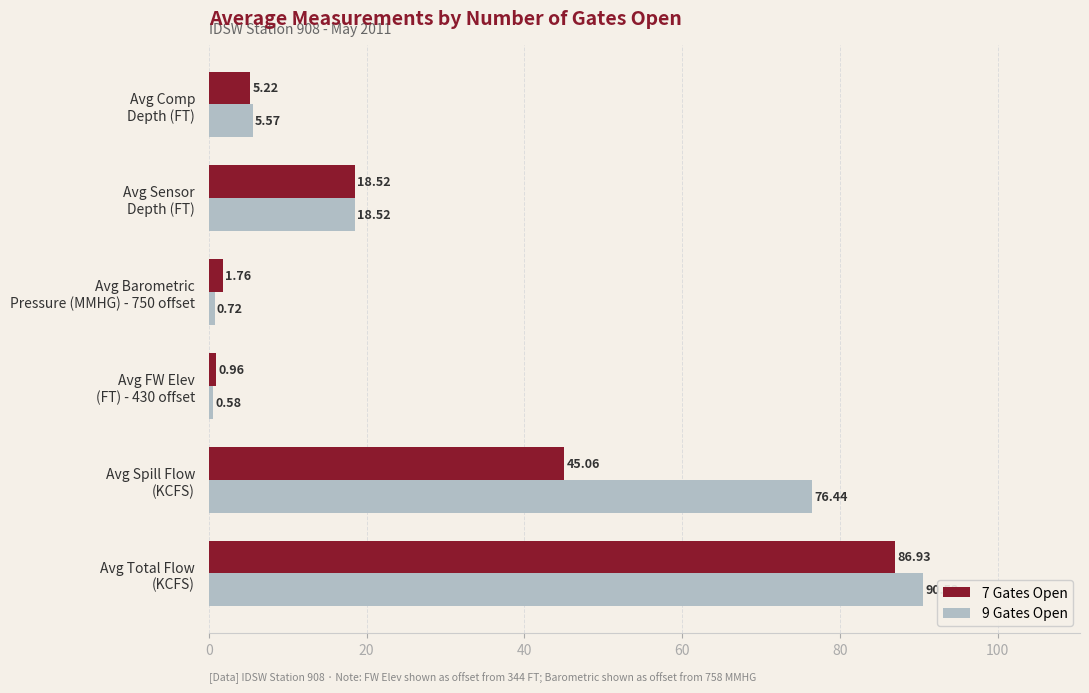

List the series in order of their overall mean, highest first.

9 Gates Open, 7 Gates Open